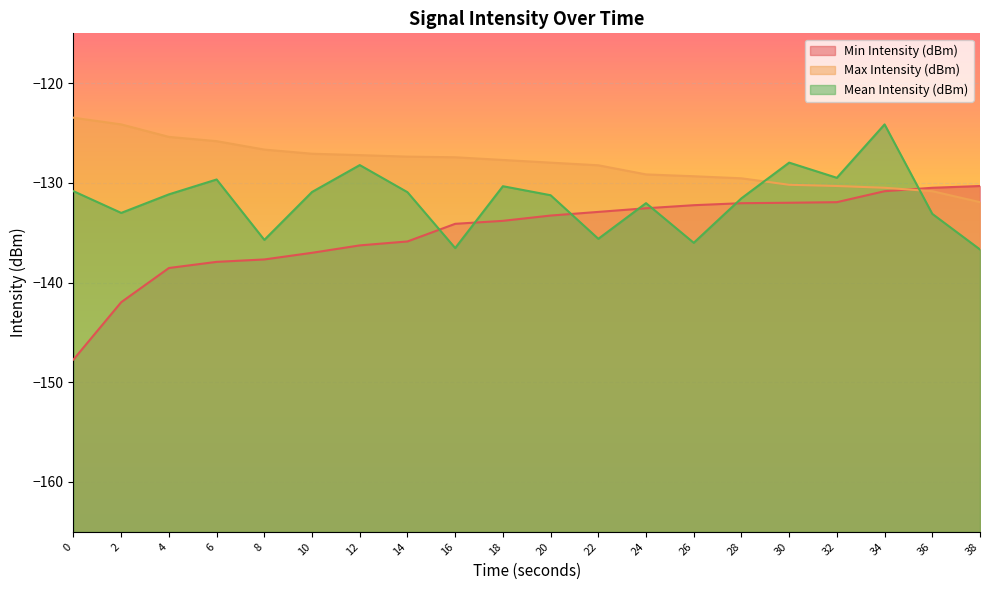

What value does the Mean Intensity (dBm) series have at 2?

-133.0